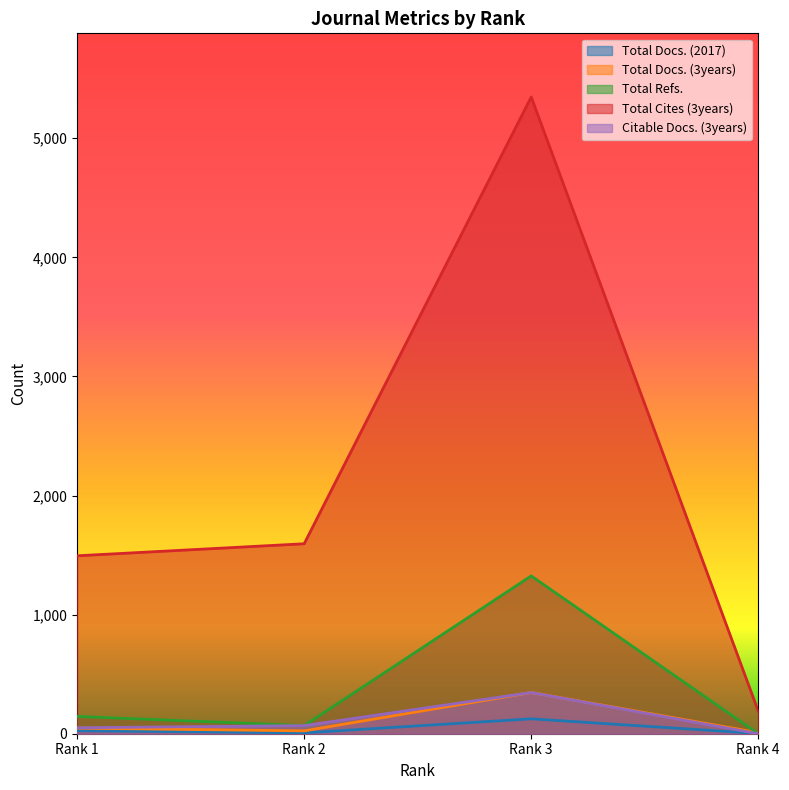

Does the chart have visible grid lines?

No